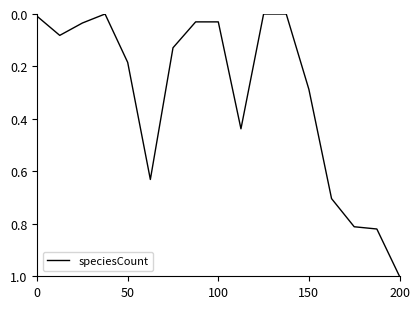

What is the greatest value displayed?

1.0